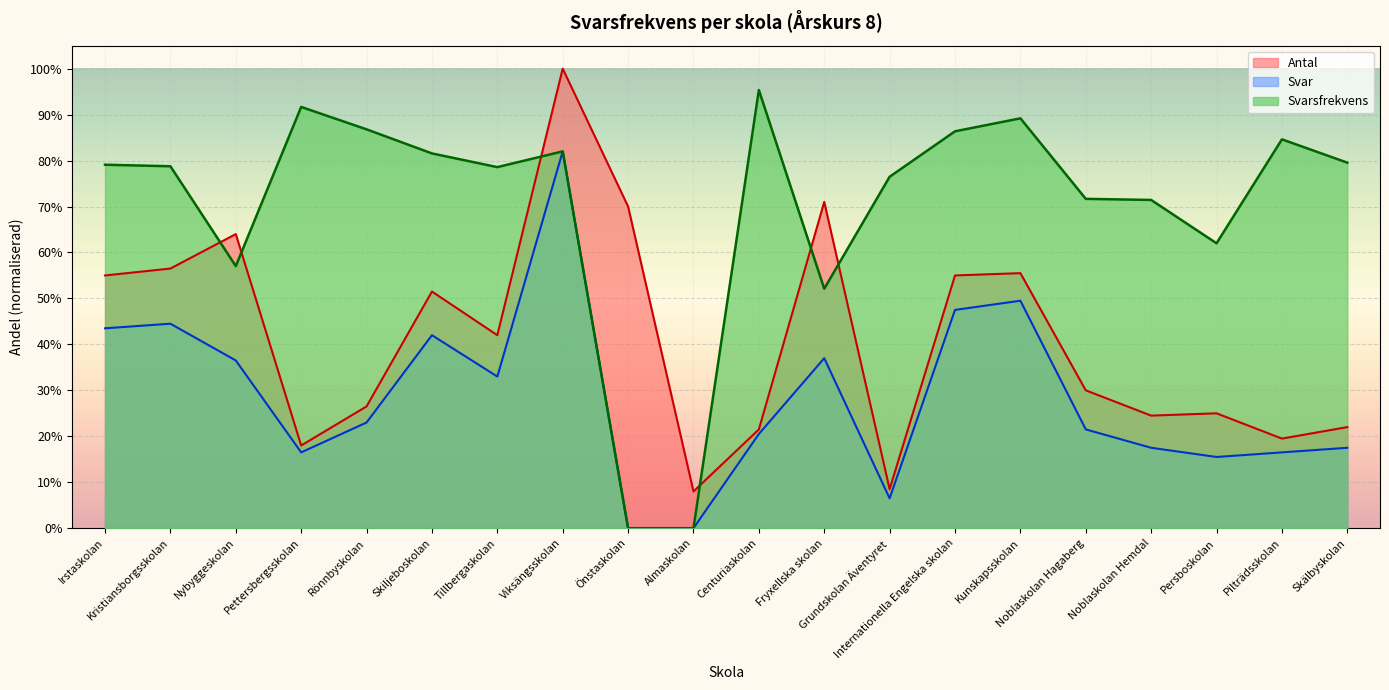

Reading left to right, transcribe all the data shown in this chart.

Antal: 0.6	0.6	0.6	0.2	0.3	0.5	0.4	1.0	0.7	0.1	0.2	0.7	0.1	0.6	0.6	0.3	0.2	0.2	0.2	0.2
Svar: 0.4	0.4	0.4	0.2	0.2	0.4	0.3	0.8	0.0	0.0	0.2	0.4	0.1	0.5	0.5	0.2	0.2	0.2	0.2	0.2
Svarsfrekvens: 0.8	0.8	0.6	0.9	0.9	0.8	0.8	0.8	0.0	0.0	1.0	0.5	0.8	0.9	0.9	0.7	0.7	0.6	0.8	0.8